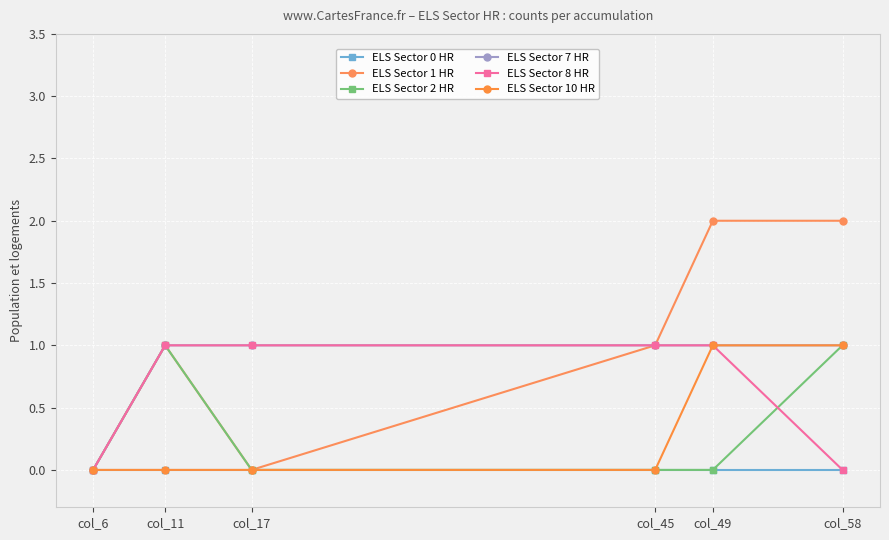

What are all the series names shown in the legend?

ELS Sector 0 HR, ELS Sector 1 HR, ELS Sector 2 HR, ELS Sector 7 HR, ELS Sector 8 HR, ELS Sector 10 HR